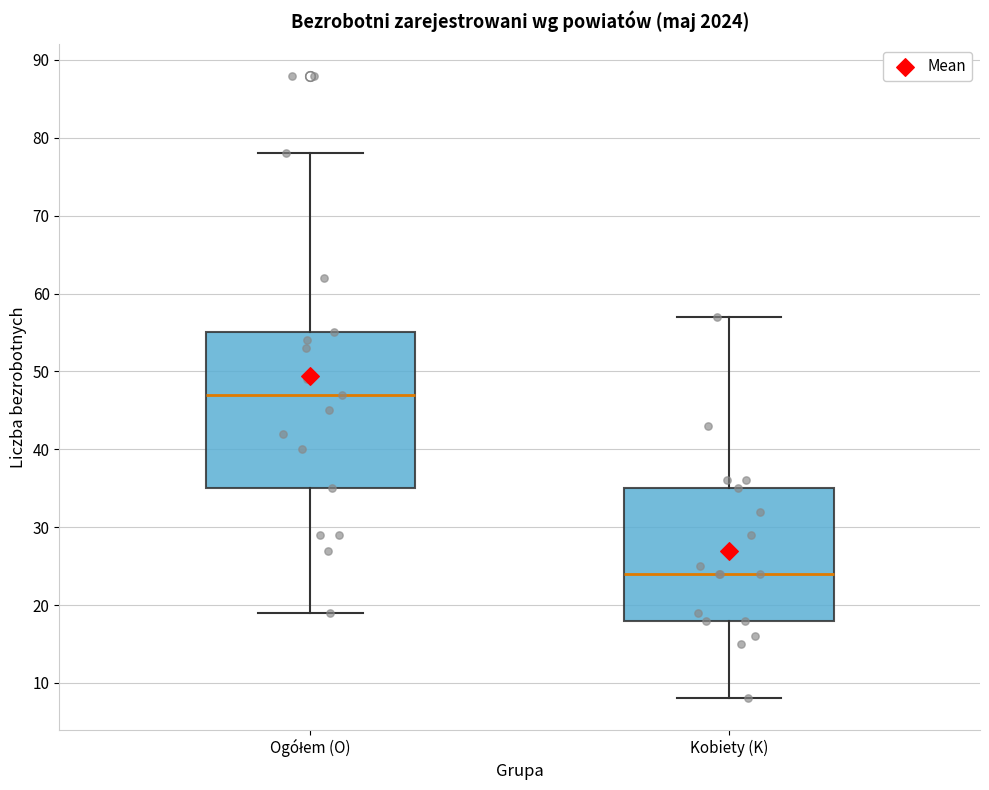

Comparing the boxes themselves (not the whiskers), which one is the tallest?

Ogółem (O)